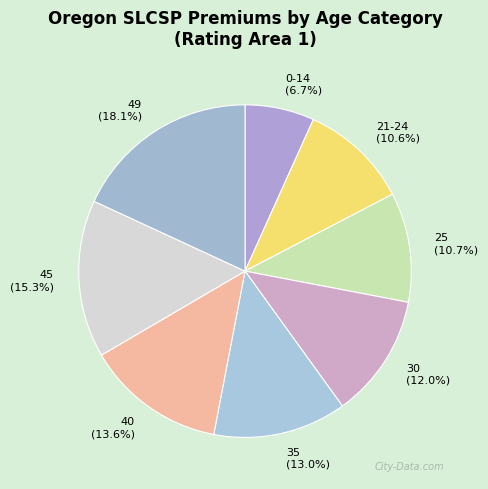

How many slices are in this pie chart?

8